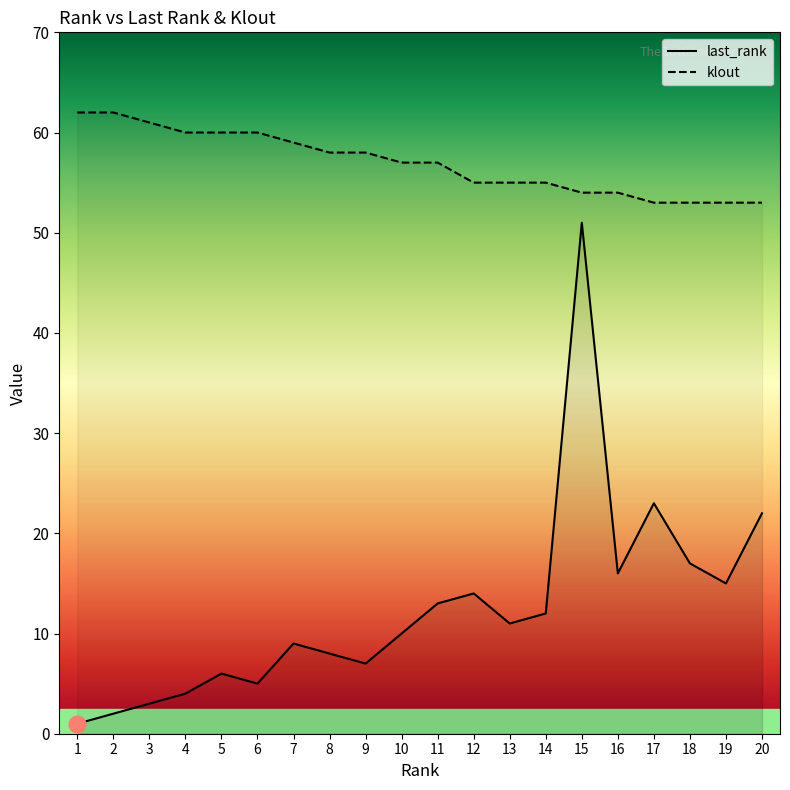

Reading left to right, what are all the values shown in this chart?

last_rank: 1=1	2=2	3=3	4=4	5=6	6=5	7=9	8=8	9=7	10=10	11=13	12=14	13=11	14=12	15=51	16=16	17=23	18=17	19=15	20=22
klout: 1=62	2=62	3=61	4=60	5=60	6=60	7=59	8=58	9=58	10=57	11=57	12=55	13=55	14=55	15=54	16=54	17=53	18=53	19=53	20=53